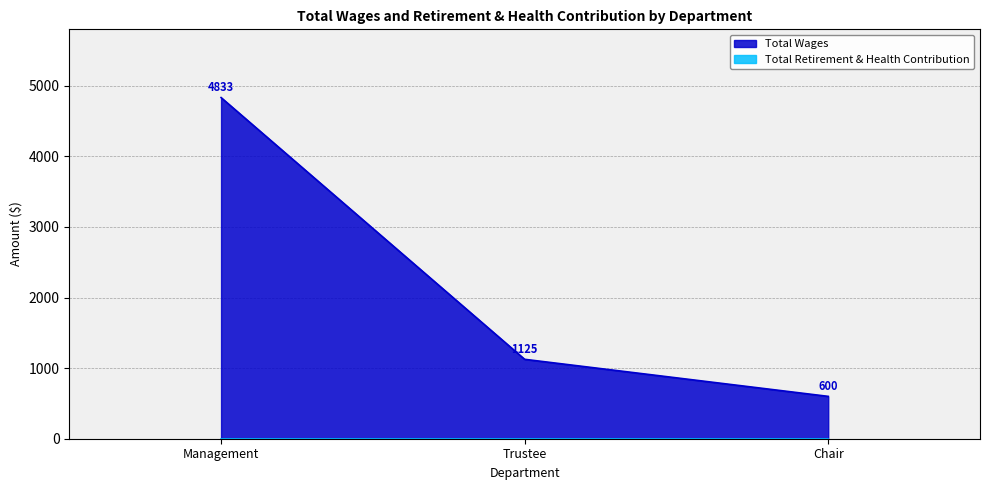

What is the greatest value displayed?

4833